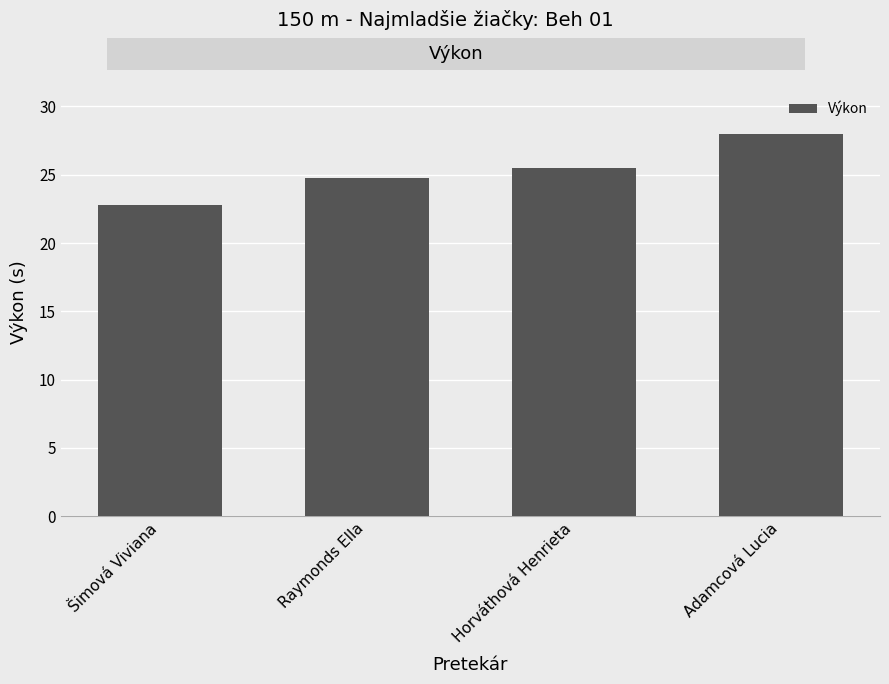

What is the change in value from Šimová Viviana to Adamcová Lucia?

+5.2